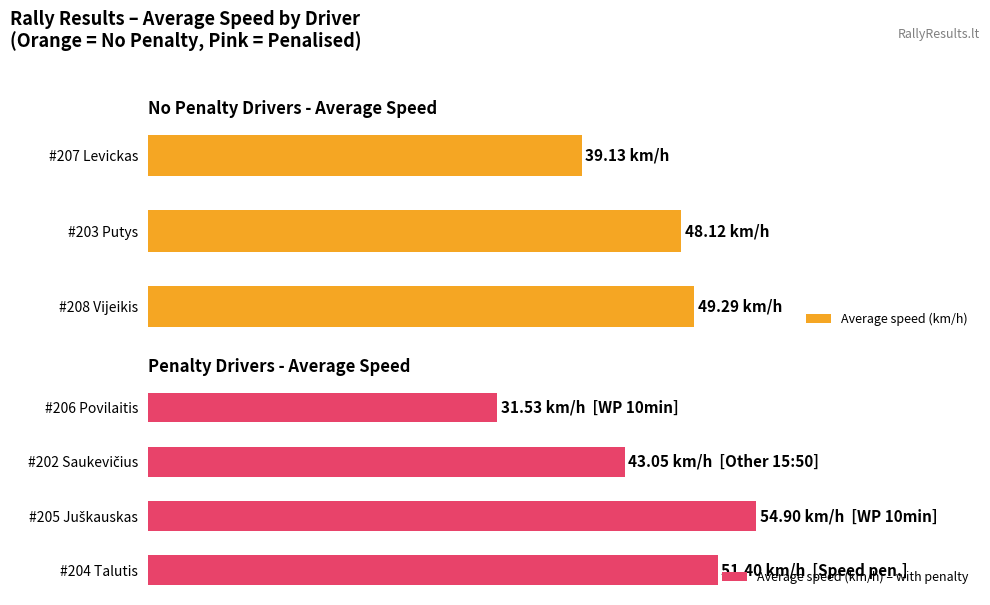

How many values are below 48?

3